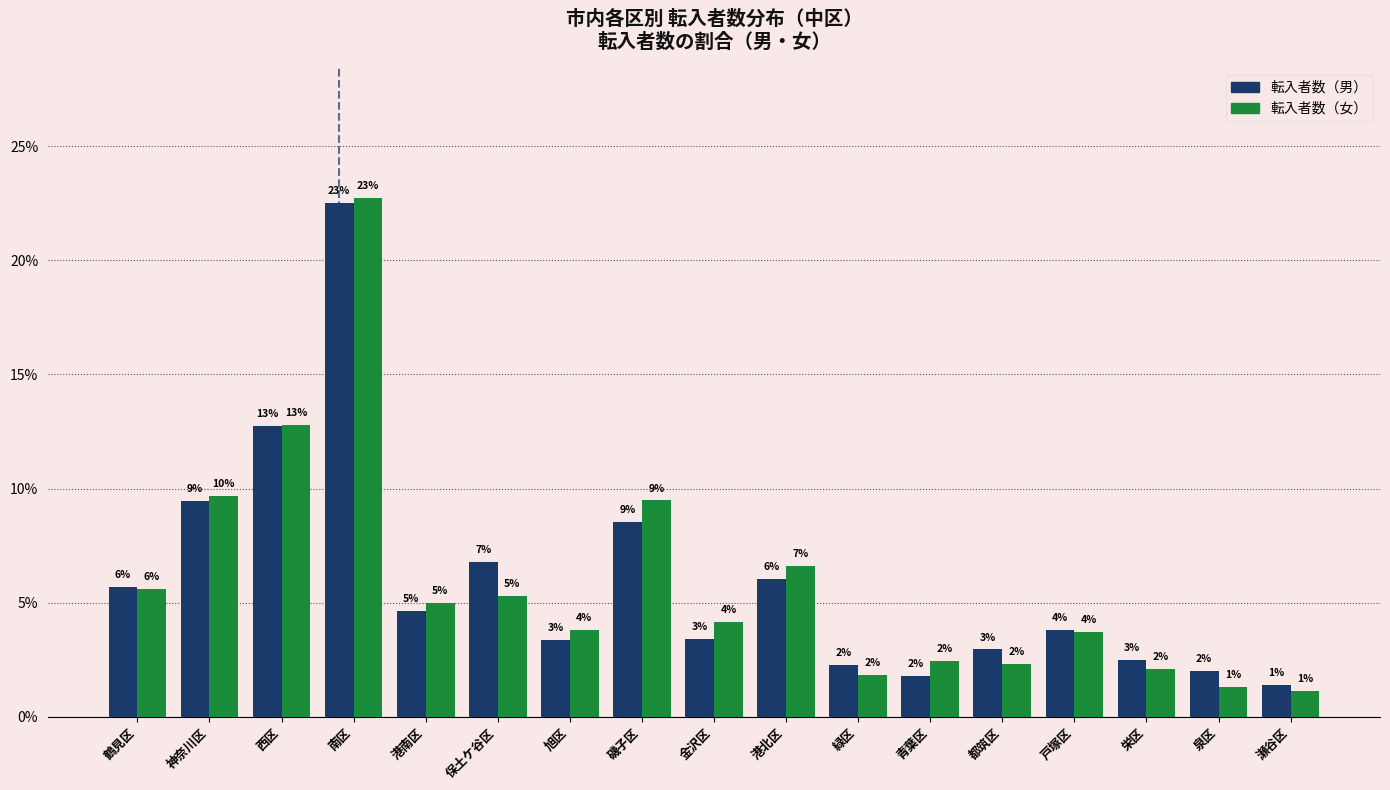

True or false: 転入者数（男） has a value of 3.4 at 栄区.

False